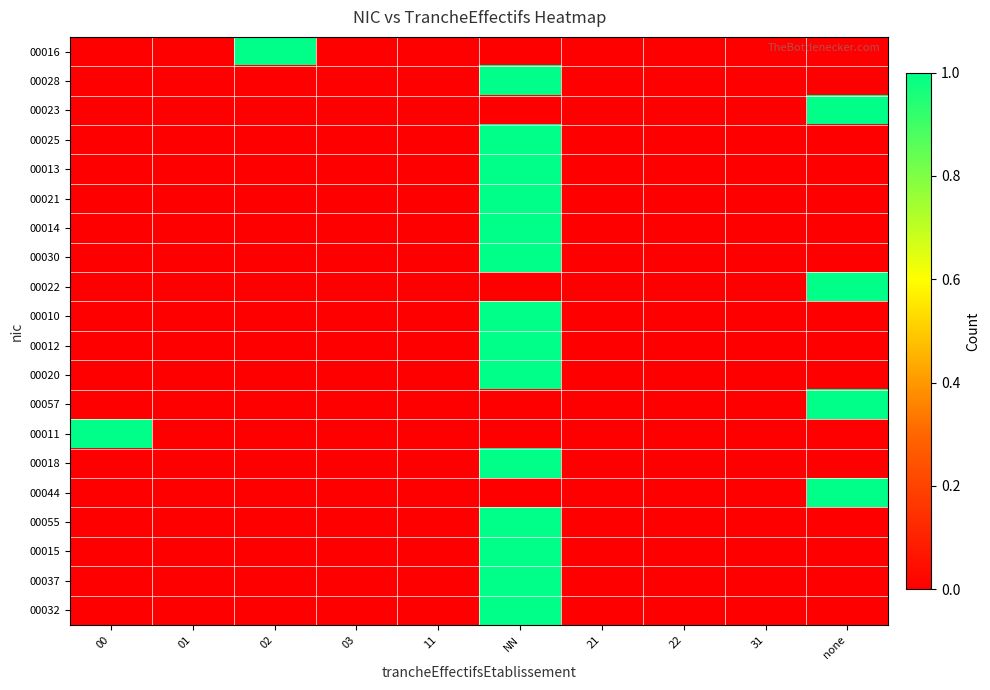

At which category does the chart reach its peak across all series?

02